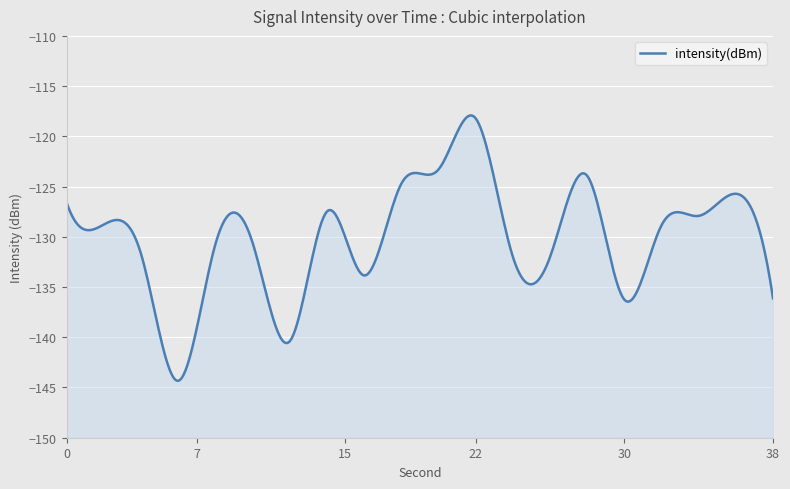

Reading left to right, list all the values displayed in this chart.

0=-126.6	2=-128.8	4=-131.7	6=-144.3	8=-130.8	10=-130.5	12=-140.4	14=-127.5	16=-133.8	18=-124.7	20=-123.3	22=-118.2	24=-131.9	26=-132.0	28=-123.9	30=-136.2	32=-128.9	34=-127.9	36=-125.7	38=-136.1